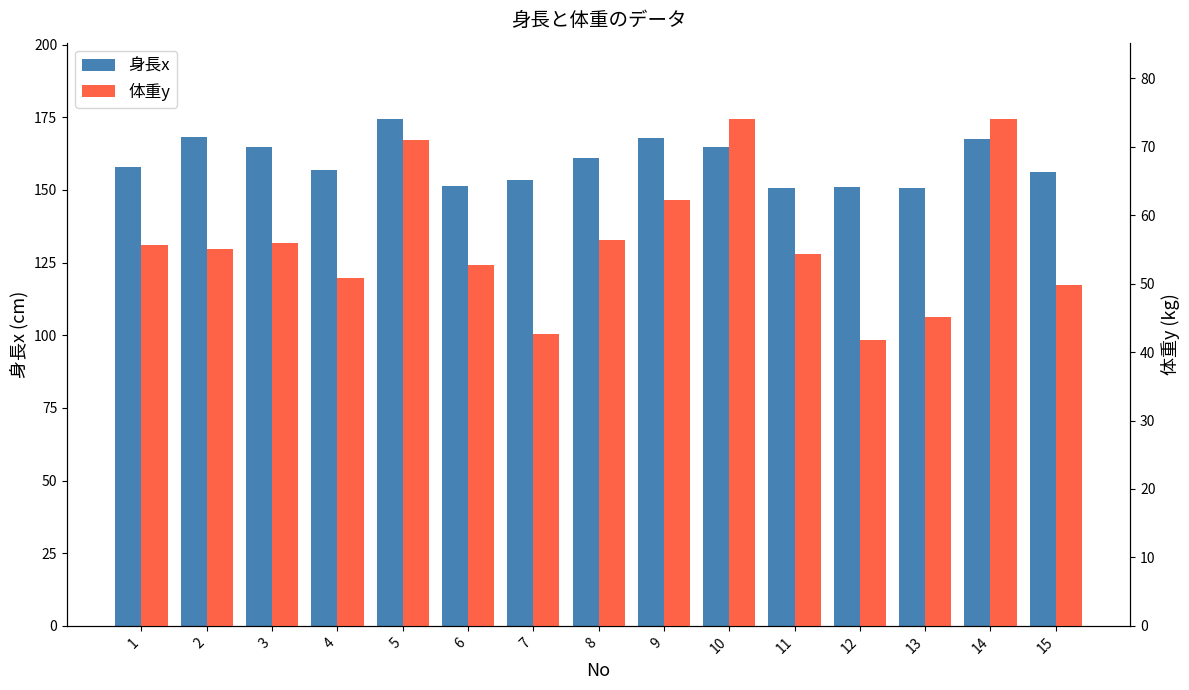

The 身長x series shows 164.9 at 10. True or false?

True